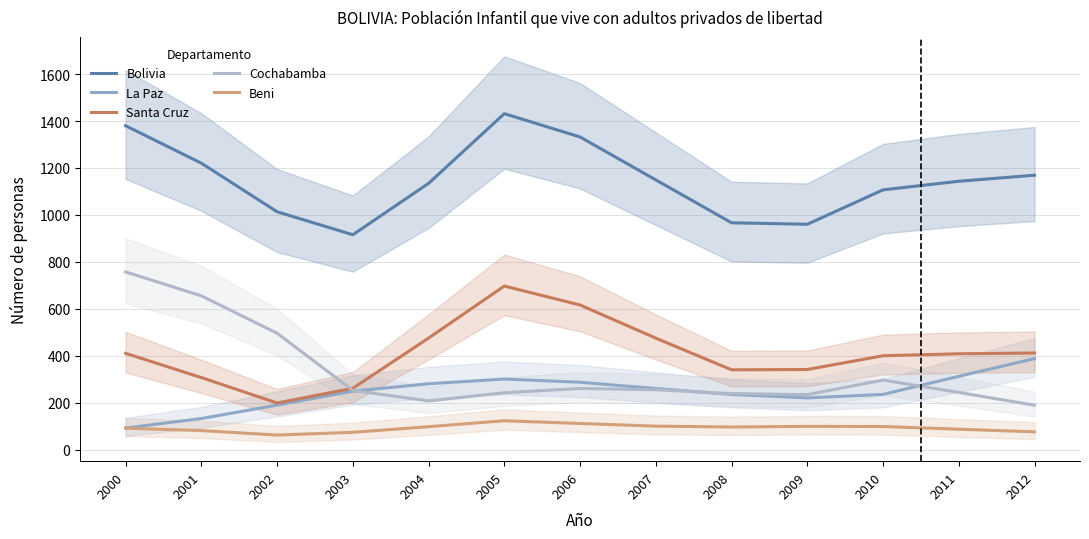

Reading left to right, transcribe all the data shown in this chart.

Bolivia: 2000=1380.0	2001=1220.3	2002=1013.3	2003=915.3	2004=1134.3	2005=1431.3	2006=1332.0	2007=1149.0	2008=966.3	2009=960.0	2010=1106.7	2011=1143.3	2012=1169.0
La Paz: 2000=91.7	2001=132.0	2002=189.3	2003=248.7	2004=280.3	2005=300.3	2006=286.7	2007=260.0	2008=234.7	2009=220.0	2010=235.0	2011=312.0	2012=387.3
Santa Cruz: 2000=410.0	2001=306.7	2002=198.3	2003=261.0	2004=475.0	2005=696.7	2006=616.0	2007=474.7	2008=339.7	2009=341.0	2010=399.7	2011=408.0	2012=411.3
Cochabamba: 2000=757.0	2001=655.0	2002=495.7	2003=252.0	2004=207.0	2005=242.0	2006=260.3	2007=254.7	2008=238.3	2009=234.0	2010=296.0	2011=243.3	2012=188.7
Beni: 2000=91.0	2001=80.7	2002=61.7	2003=73.3	2004=97.3	2005=122.7	2006=111.0	2007=99.7	2008=96.0	2009=98.7	2010=98.0	2011=86.7	2012=75.3